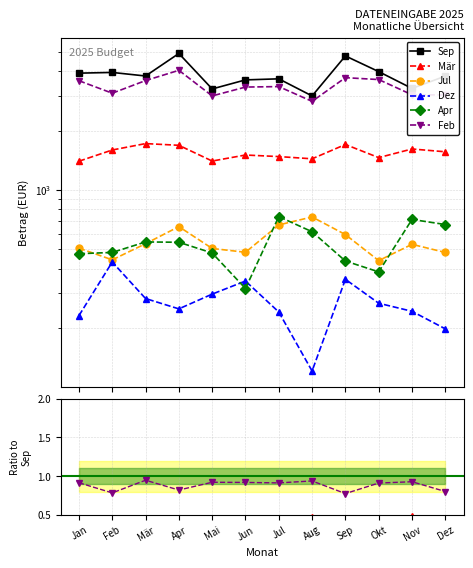

Where is Apr nearest to the value 0?

Jun